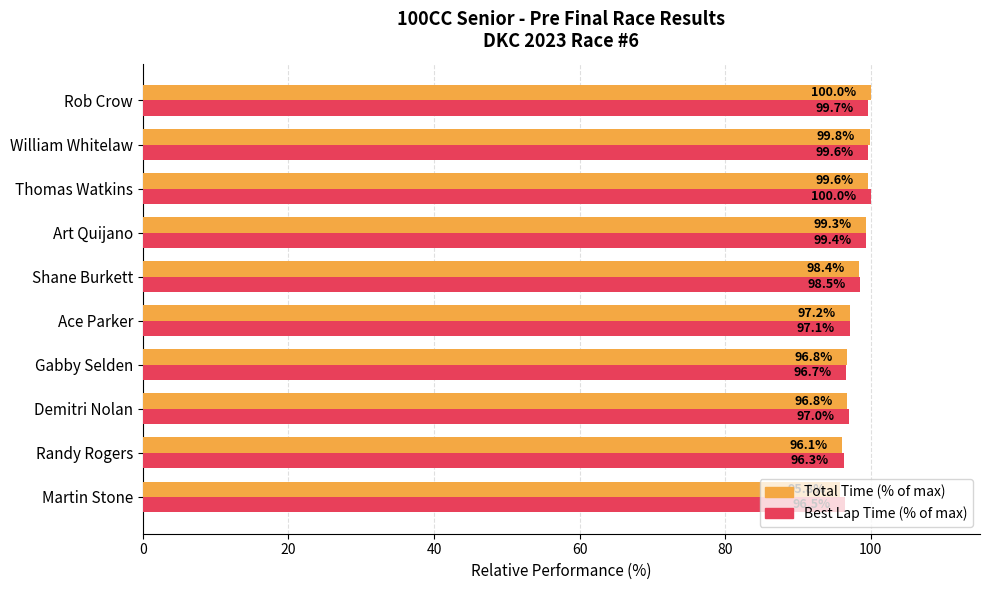

At which label does Total Time (% of max) reach its peak?

Rob Crow